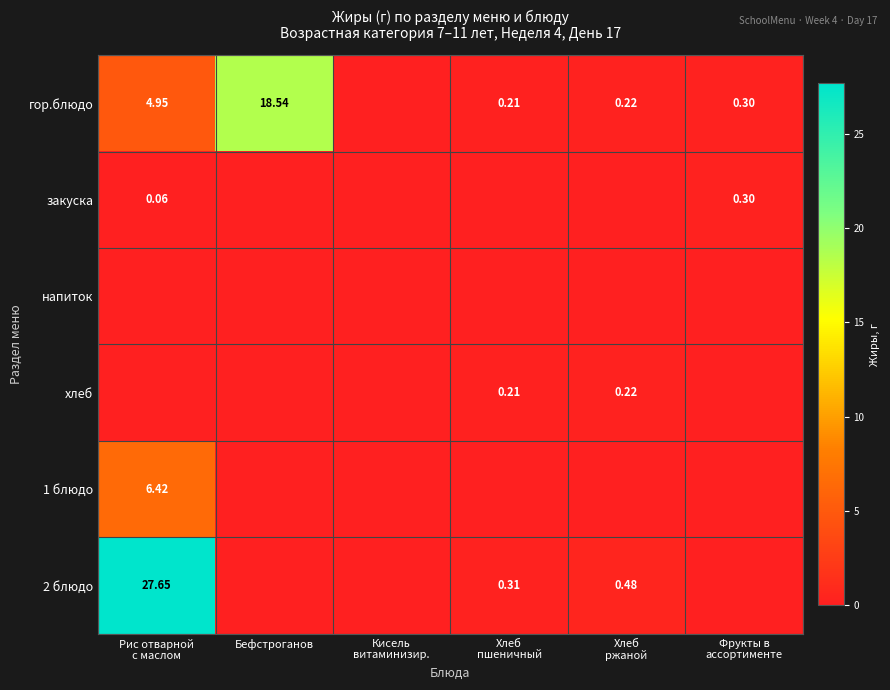

At which category is the sum across all series the highest?

Рис отварной
с маслом